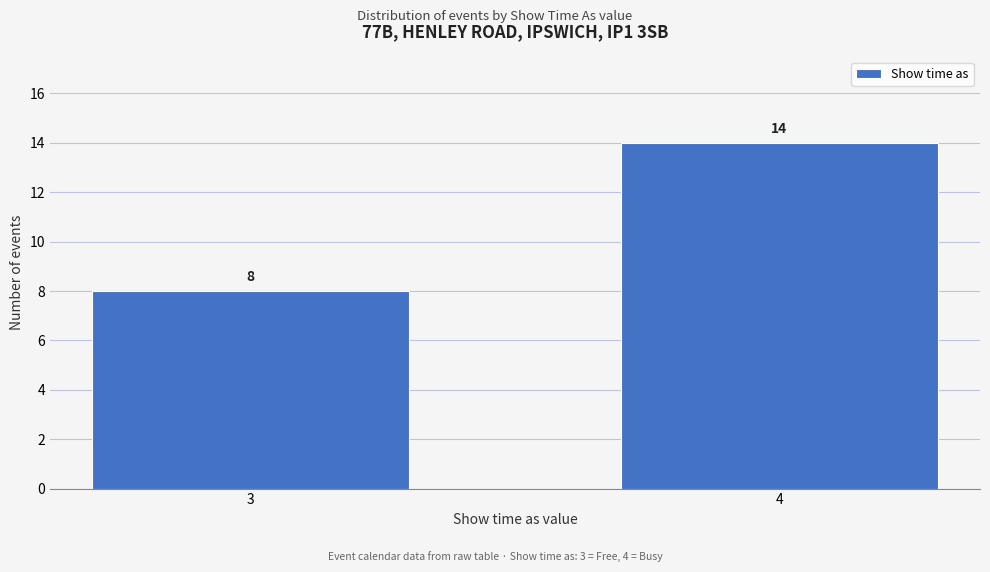

Reading left to right, what are all the values shown in this chart?

3=8	4=14